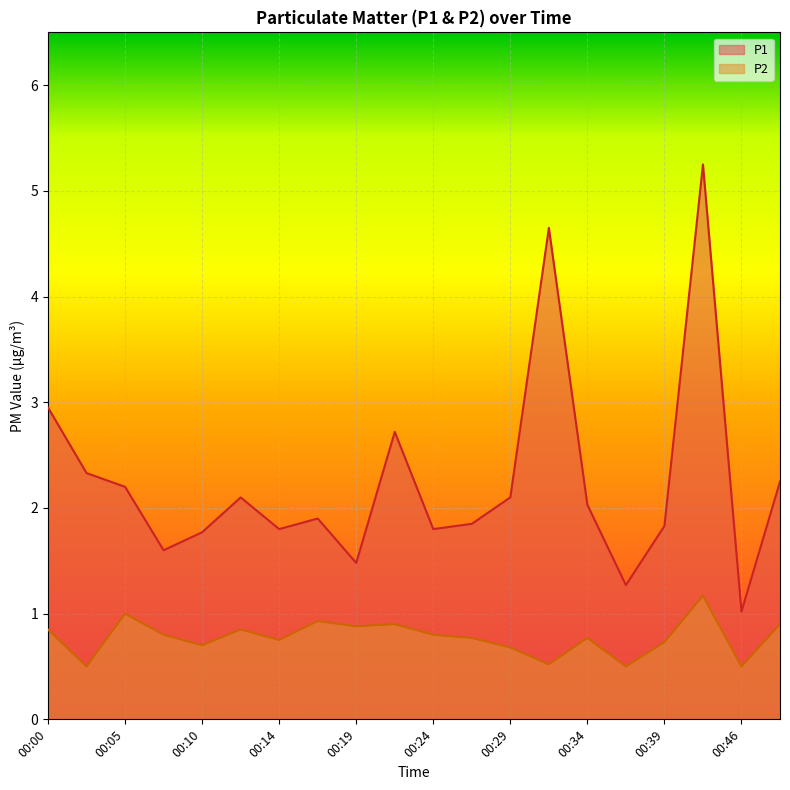

Rank the series by their average value, from highest to lowest.

P1, P2